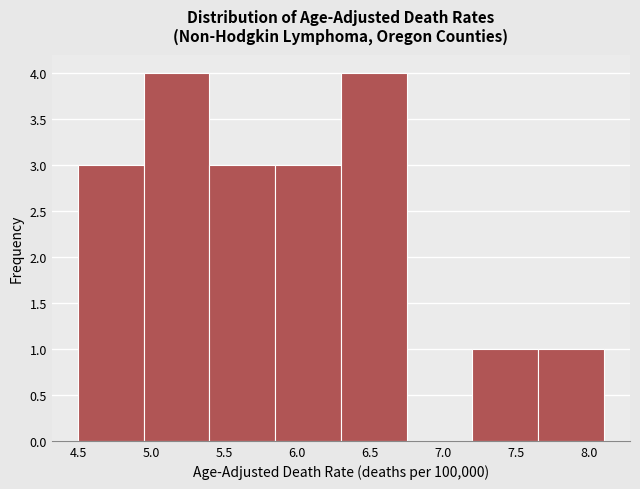

Reading left to right, list every bar in this chart as the range it spans on the x-axis followed by its height. The values are not printed on the chart, so give them approximately, as read against the axis.

4.50 to 4.95: 3
4.95 to 5.40: 4
5.40 to 5.85: 3
5.85 to 6.30: 3
6.30 to 6.75: 4
6.75 to 7.20: 0
7.20 to 7.65: 1
7.65 to 8.10: 1